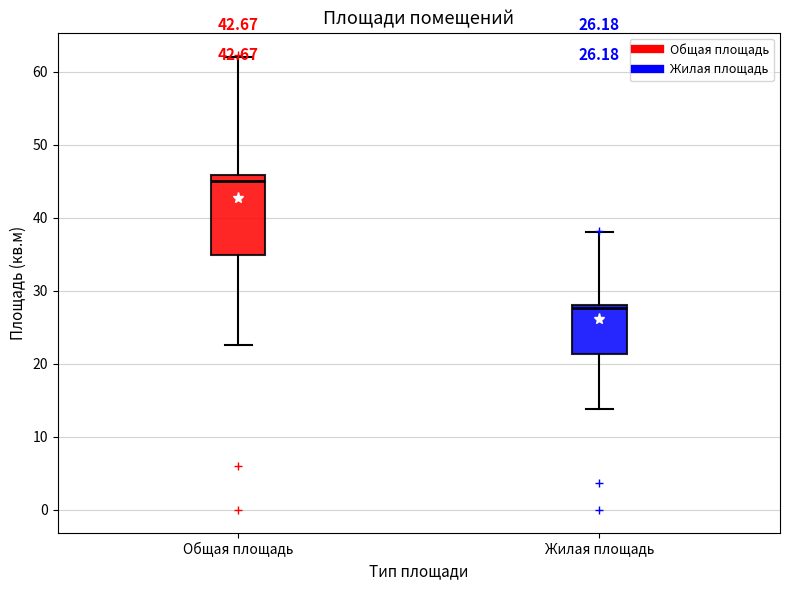

Comparing the boxes themselves (not the whiskers), which one is the tallest?

Общая площадь